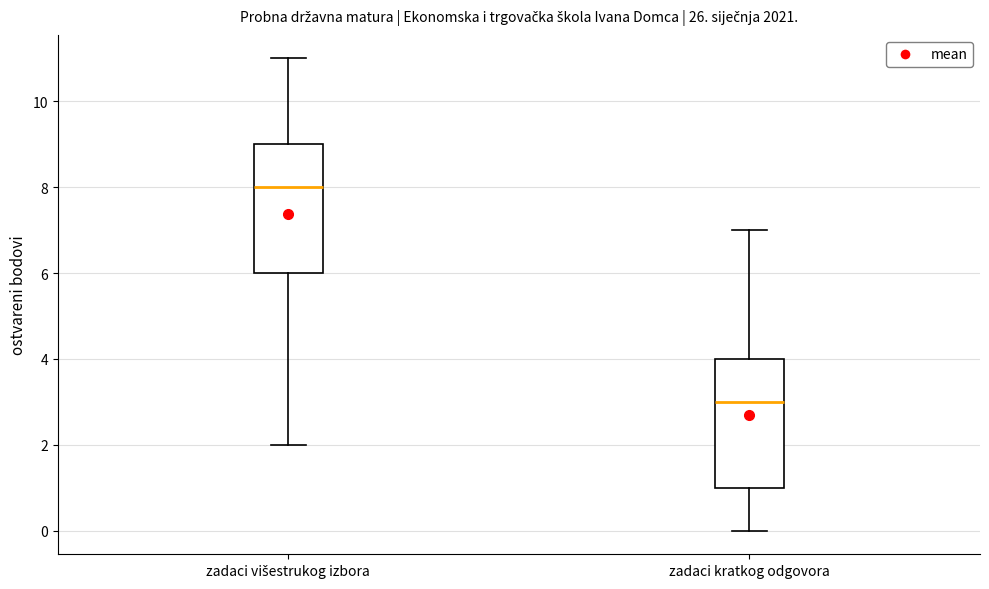

Reading left to right, transcribe this box plot: for each box, give where its median line is, the range the box spans, and where its two whiskers end, as read against the y-axis. The values are not printed on the chart, so give them approximately, as read against the axis.

zadaci višestrukog izbora: median 8, box 6 to 9, whiskers 2 to 11
zadaci kratkog odgovora: median 3, box 1 to 4, whiskers 0 to 7